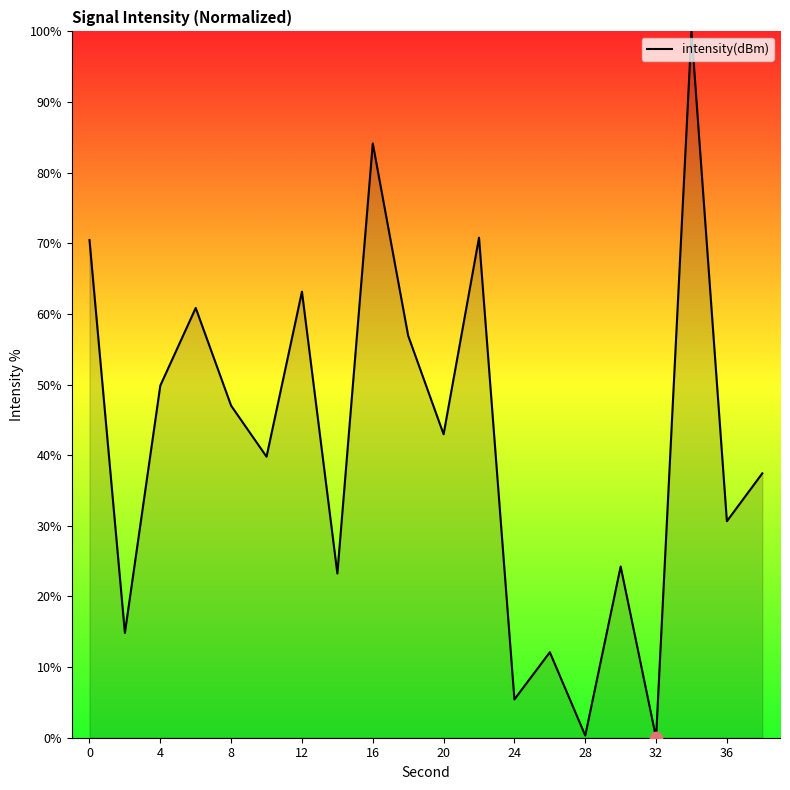

What is the greatest value displayed?

100.0